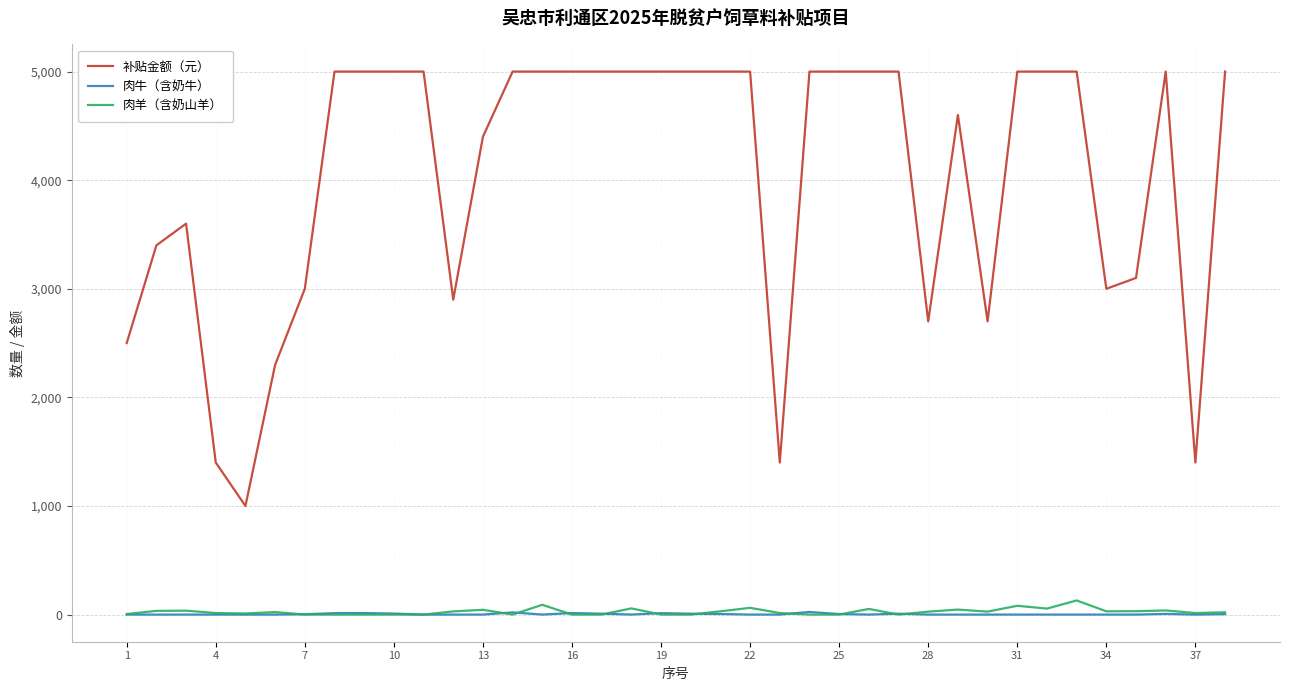

Which series has the largest total across all categories?

补贴金额（元）